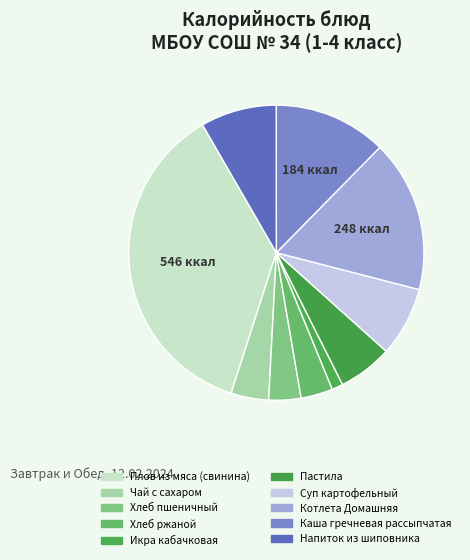

Rank the categories by value from lowest to highest.

Икра кабачковая, Хлеб ржаной, Хлеб пшеничный, Чай с сахаром, Пастила, Суп картофельный, Напиток из шиповника, Каша гречневая рассыпчатая, Котлета Домашняя, Плов из мяса (свинина)